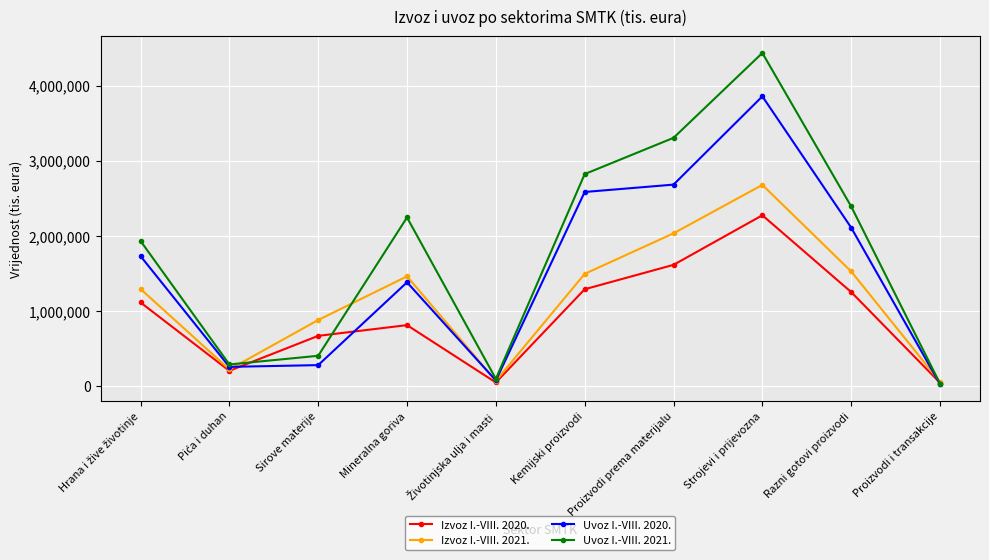

What is the total value across all series at Kemijski proizvodi?

8179538